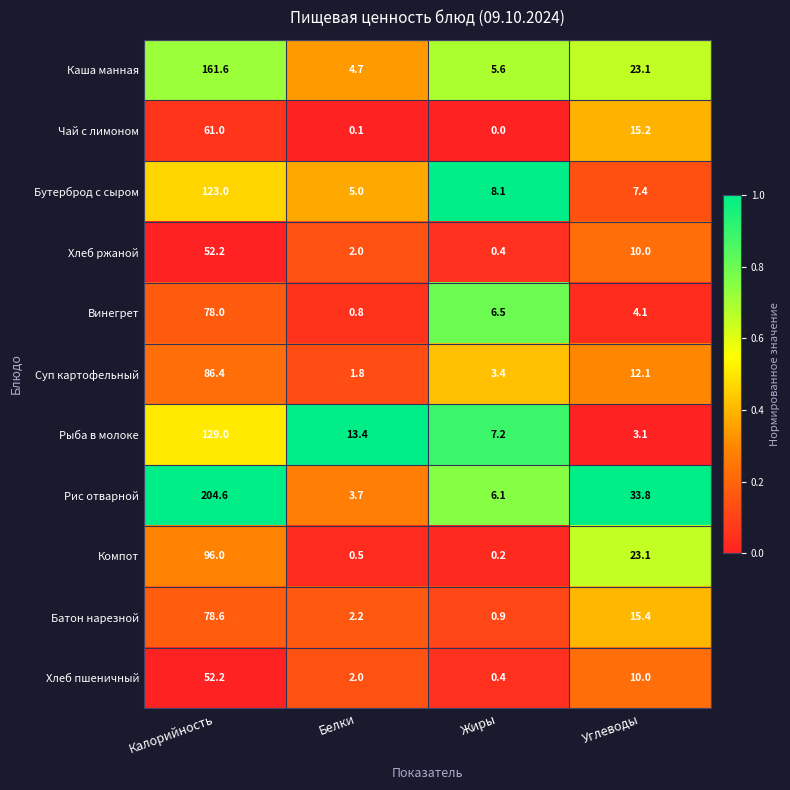

What is the sum of all Компот values?

119.8